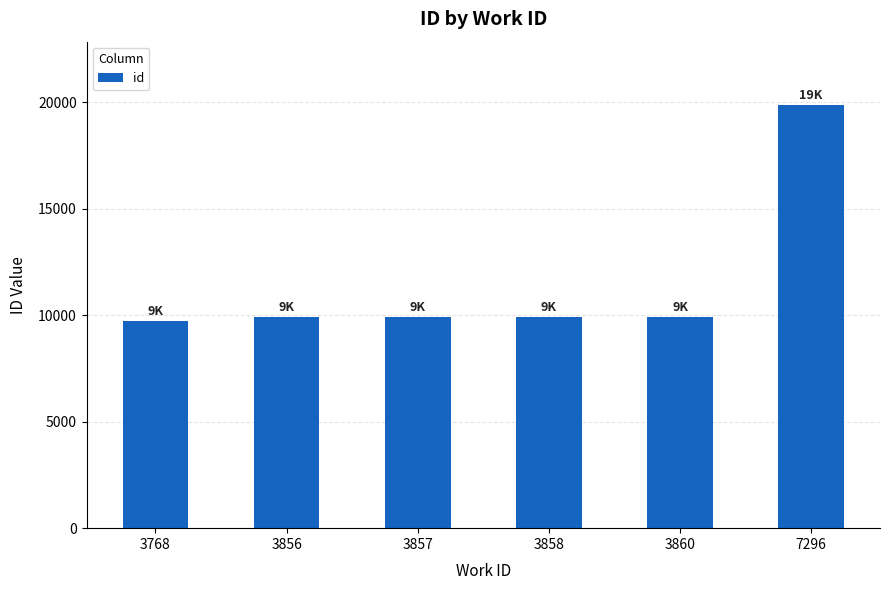

Is it true that the value at 7296 is 34206?

False